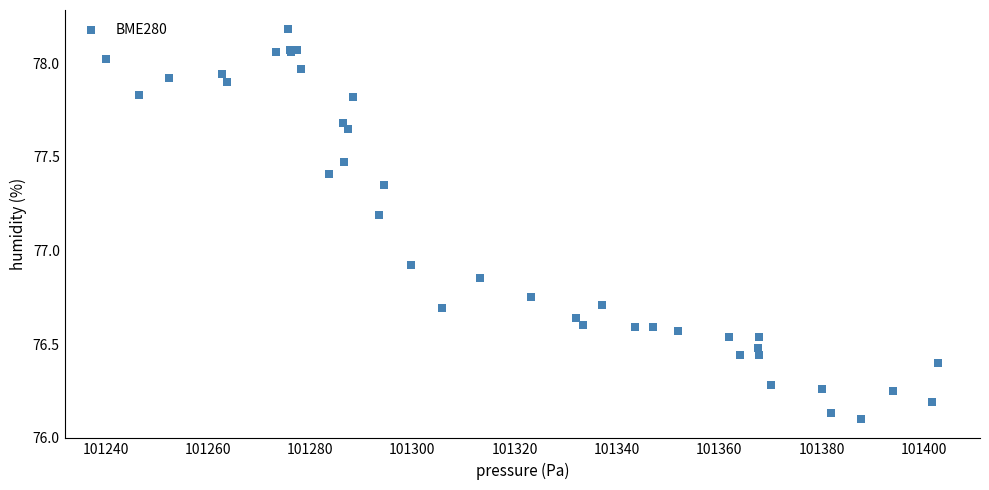

What Y value in the scatter plot is closest to 77?

76.9